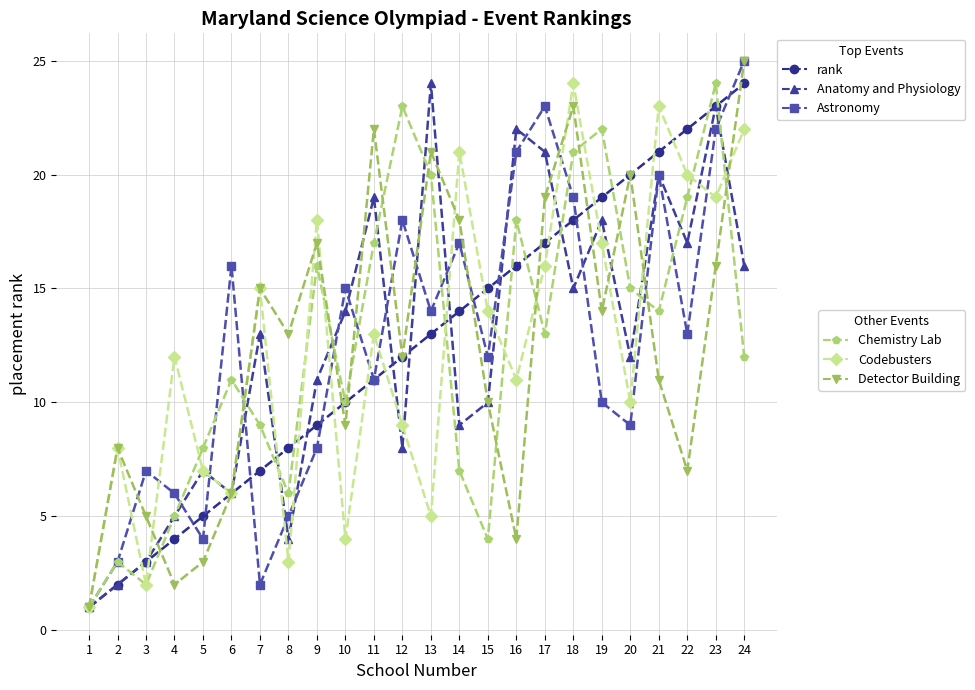

Which label corresponds to the largest value in the chart?

24